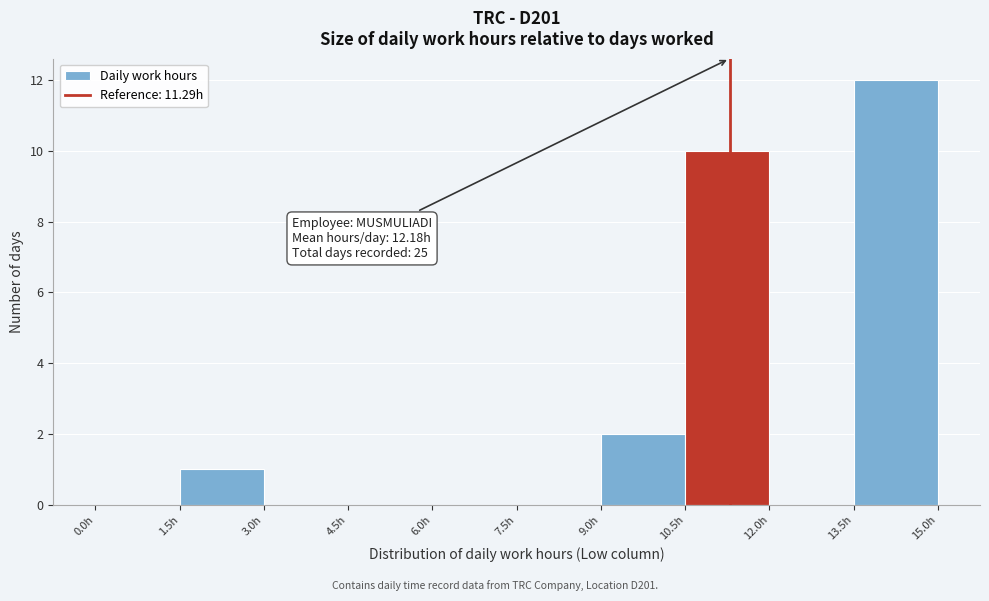

Over which range of the x-axis is the bar tallest?

13.5 to 15.0